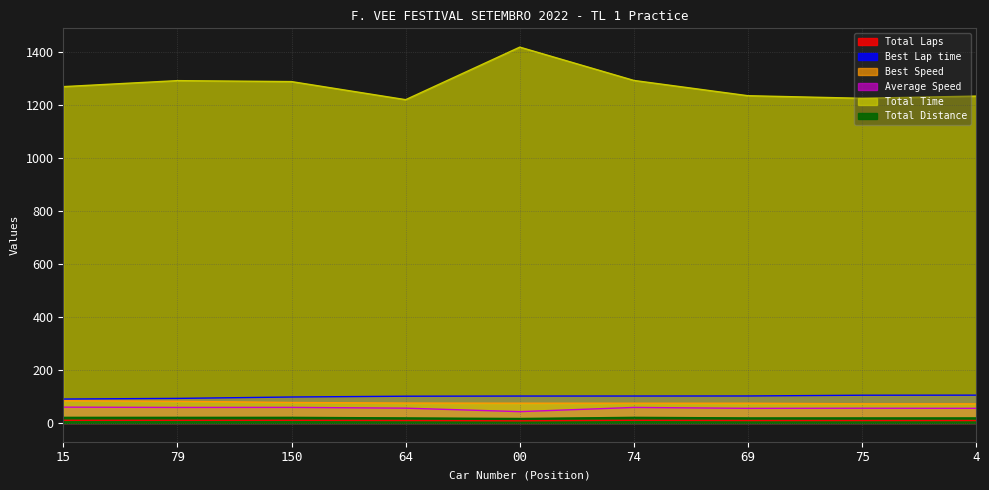

What is the value of the Total Laps point at the 4th from the left?

9.0